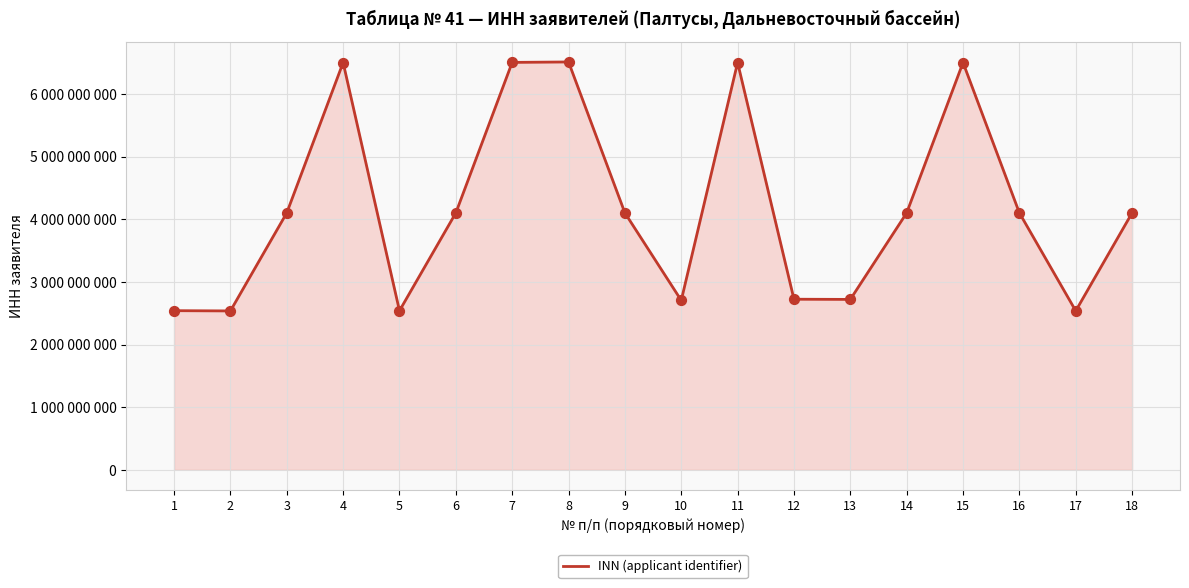

What is the ratio of the value at 13 to the value at 6?

0.7